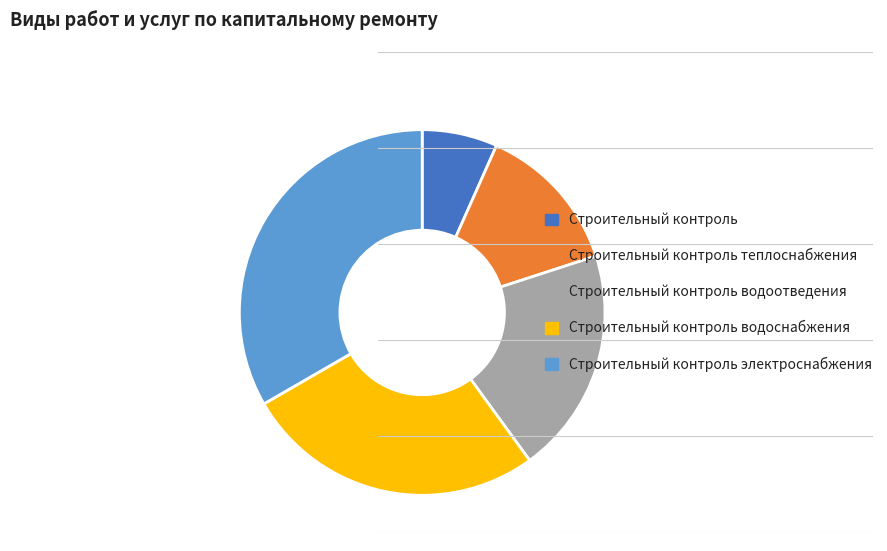

What is the smallest slice in the pie chart?

Строительный контроль